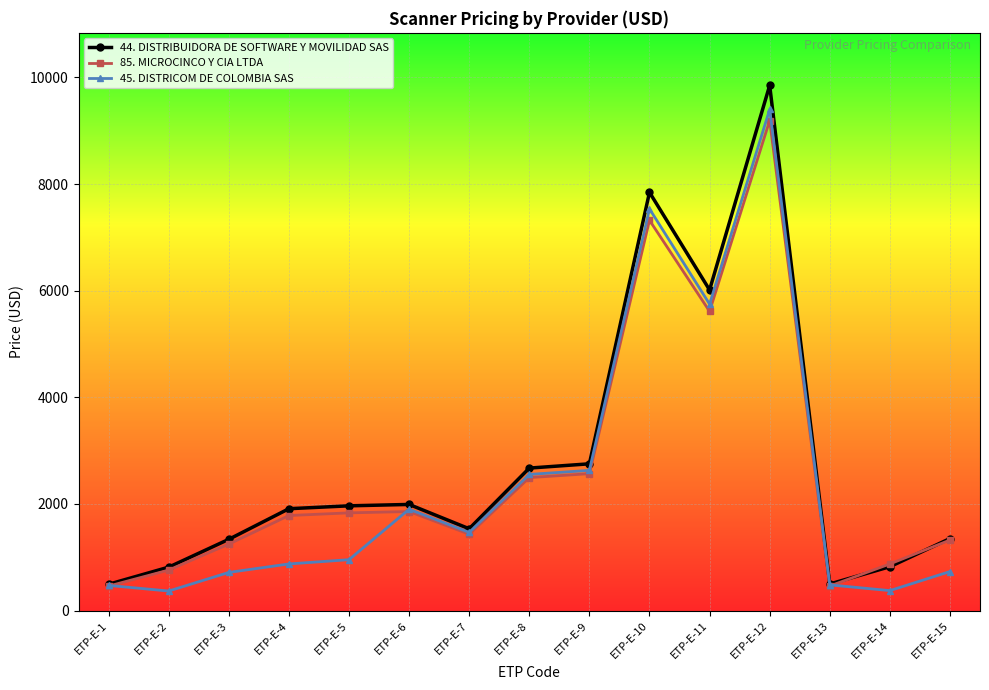

What is the highest value of the 44. DISTRIBUIDORA DE SOFTWARE Y MOVILIDAD SAS series?

9851